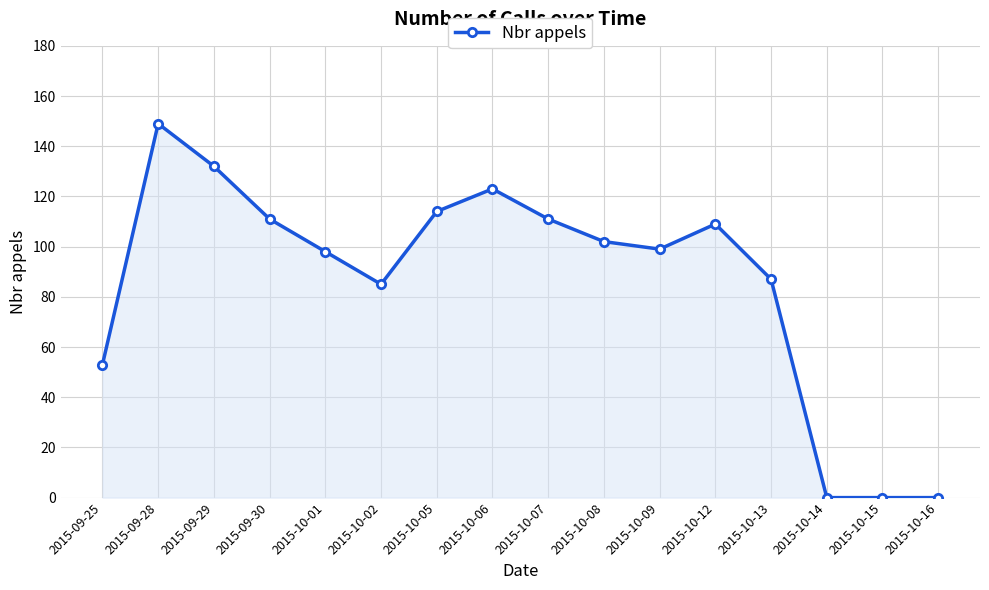

What is the difference between the maximum and minimum values?

149